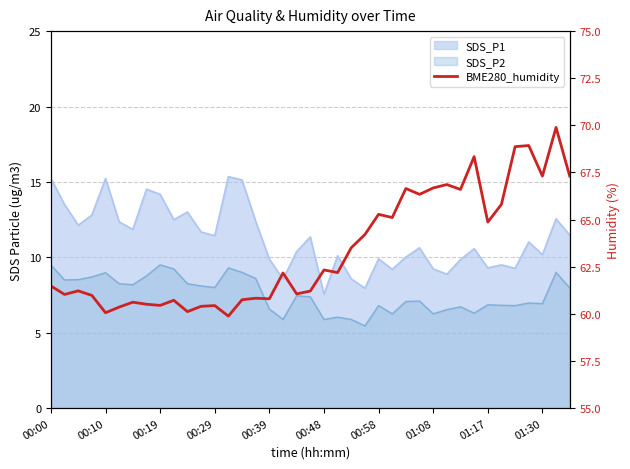

At which category does the chart reach its peak across all series?

37